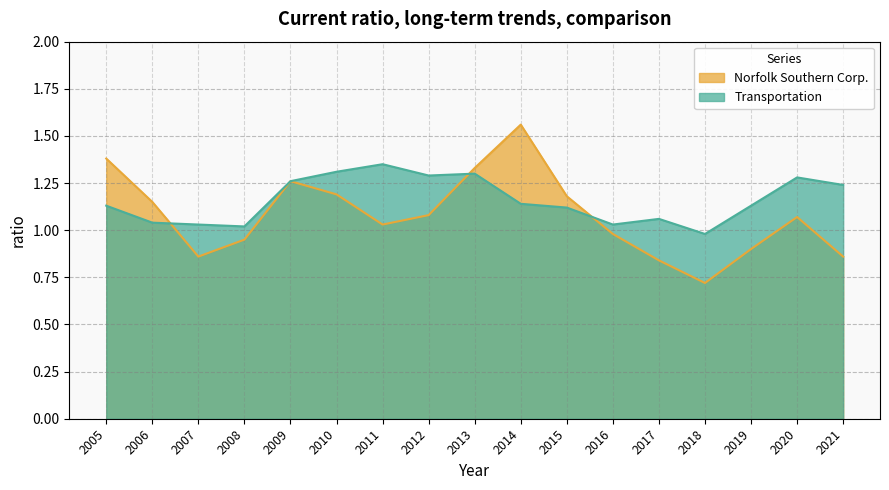

True or false: Transportation has a value of 1.2 at 2021.

True